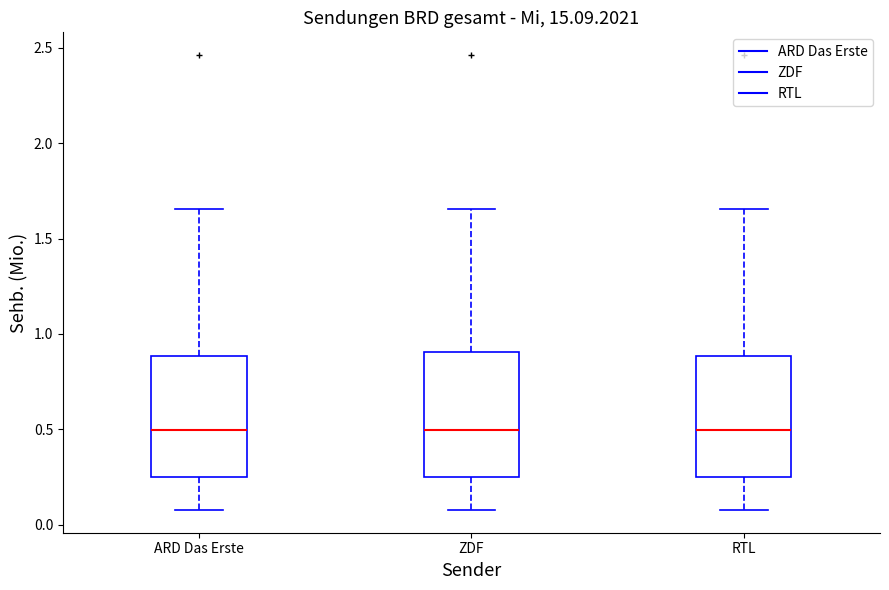

Reading left to right, read every box against the y-axis: the position of its median line, the range the box covers, and the ends of its whiskers. The values are not printed on the chart, so give them approximately, as read against the axis.

ARD Das Erste: median 0.50, box 0.25 to 0.90, whiskers 0.10 to 1.65
ZDF: median 0.50, box 0.25 to 0.90, whiskers 0.10 to 1.65
RTL: median 0.50, box 0.25 to 0.90, whiskers 0.10 to 1.65